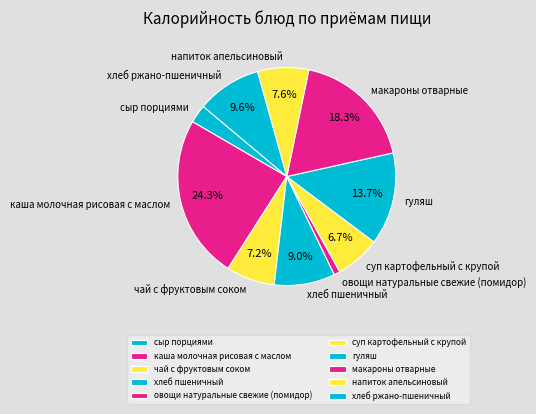

What is the ratio of the value at суп картофельный с крупой to the value at чай с фруктовым соком?

0.9